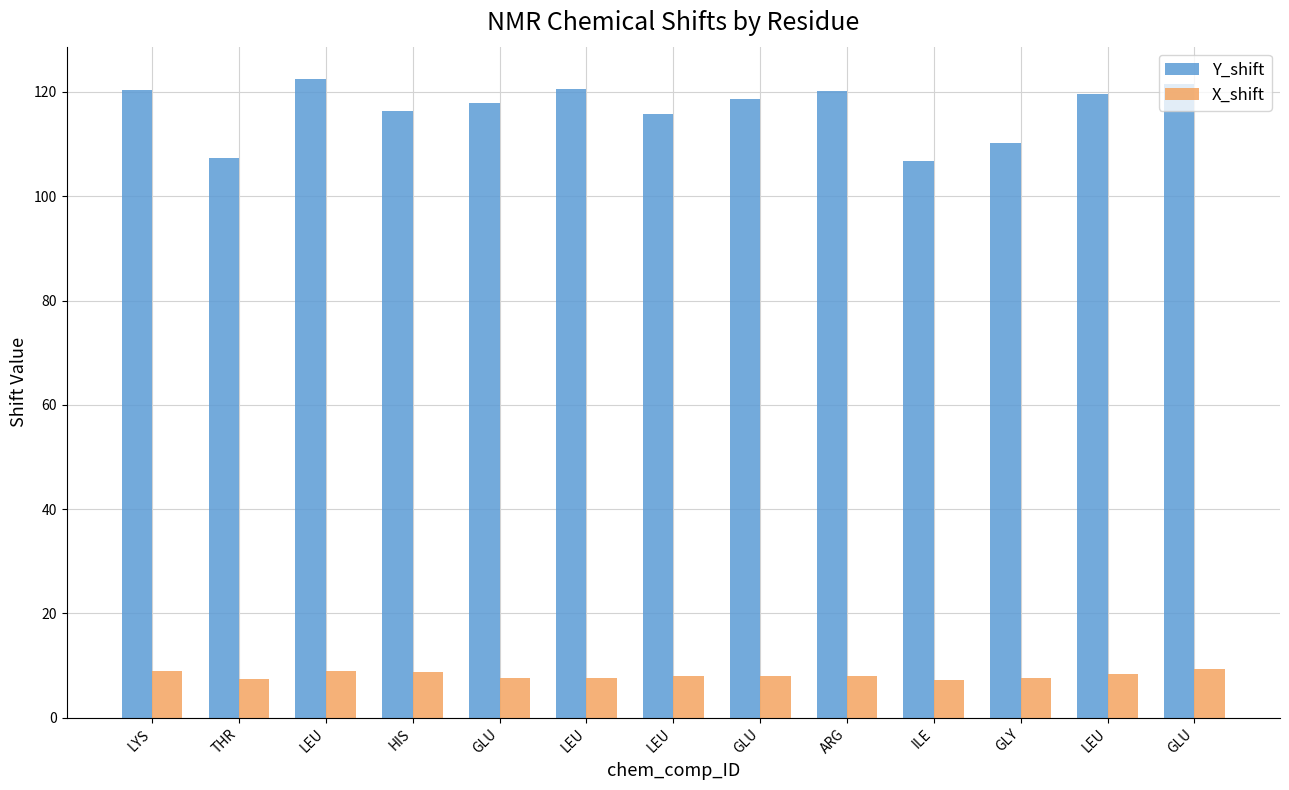

What are all the series names shown in the legend?

Y_shift, X_shift